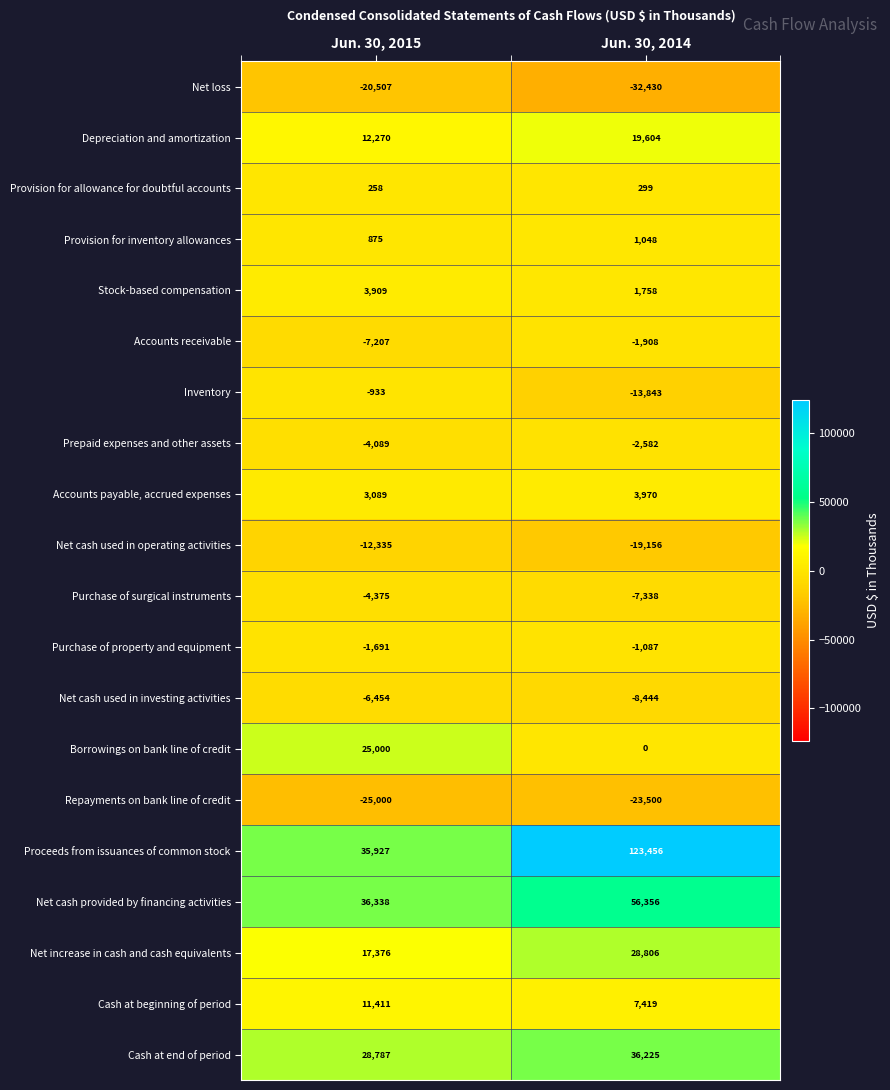

Rank the series at Jun. 30, 2015 from highest to lowest value.

Net cash provided by financing activities, Proceeds from issuances of common stock, Cash at end of period, Borrowings on bank line of credit, Net increase in cash and cash equivalents, Depreciation and amortization, Cash at beginning of period, Stock-based compensation, Accounts payable, accrued expenses, Provision for inventory allowances, Provision for allowance for doubtful accounts, Inventory, Purchase of property and equipment, Prepaid expenses and other assets, Purchase of surgical instruments, Net cash used in investing activities, Accounts receivable, Net cash used in operating activities, Net loss, Repayments on bank line of credit